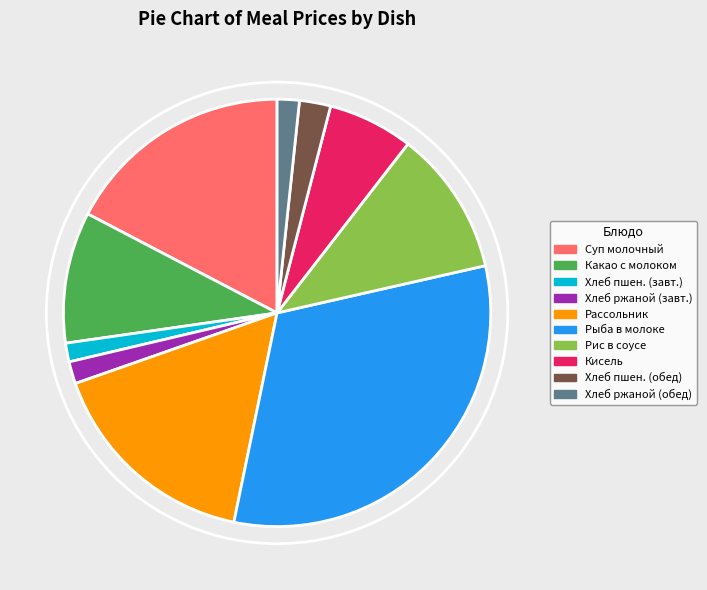

Is there a majority slice in this chart?

No